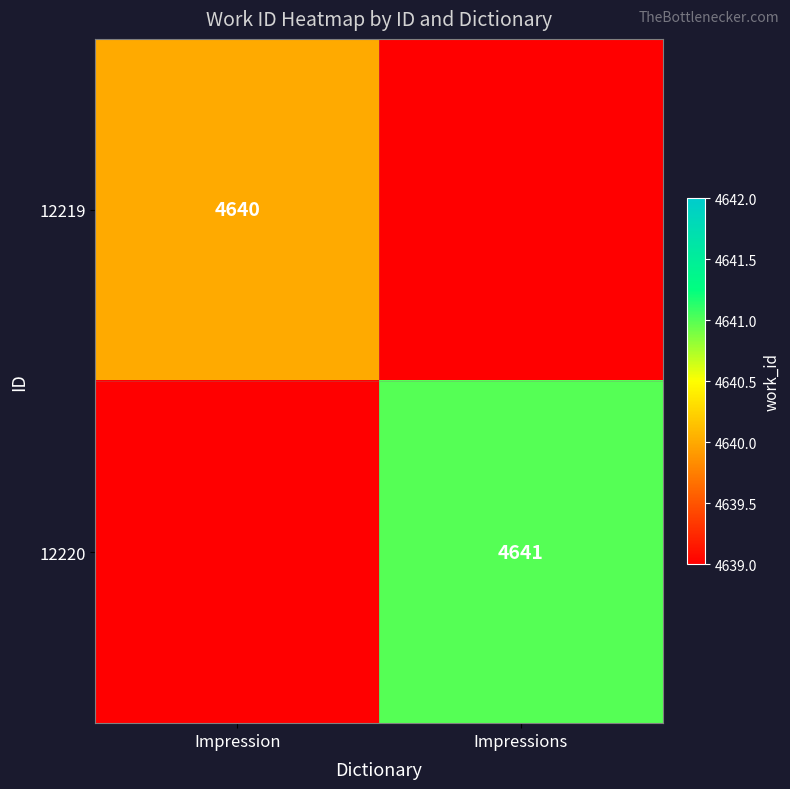

The value of 12219 at Impression is 947. True or false?

False